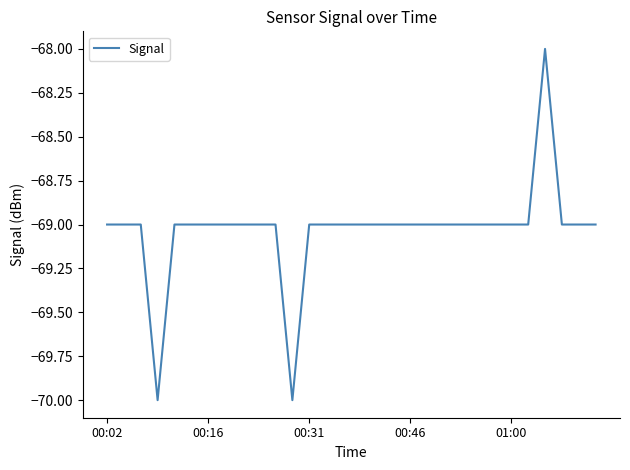

What is the average value?

-69